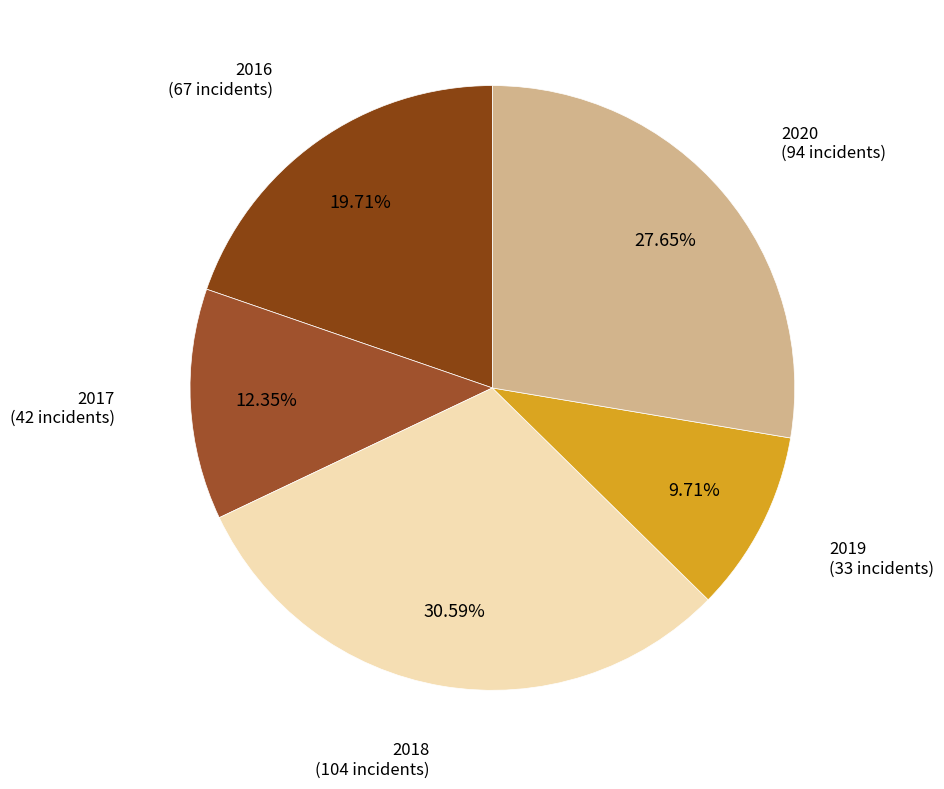

How many slices are in this pie chart?

5